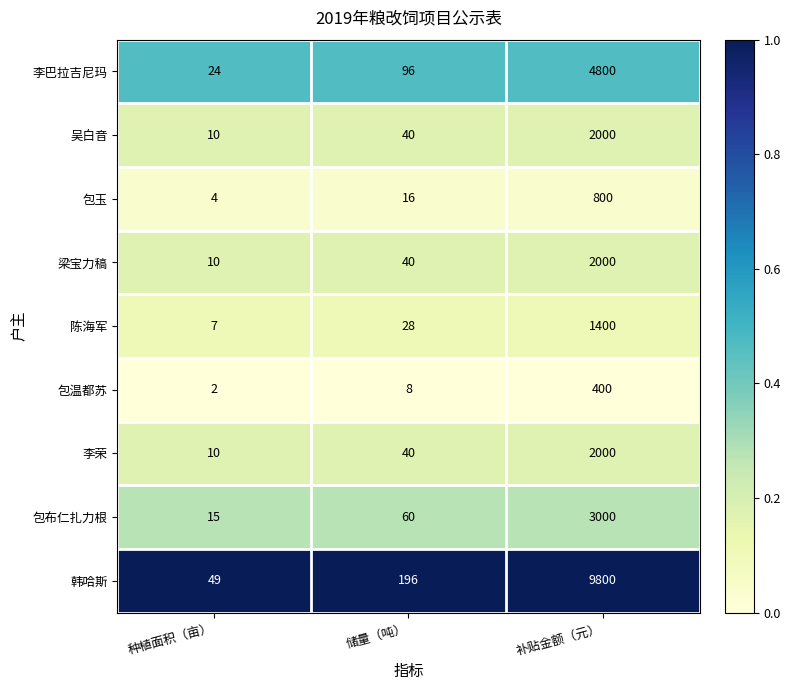

Which series has the largest range (max minus min)?

韩哈斯